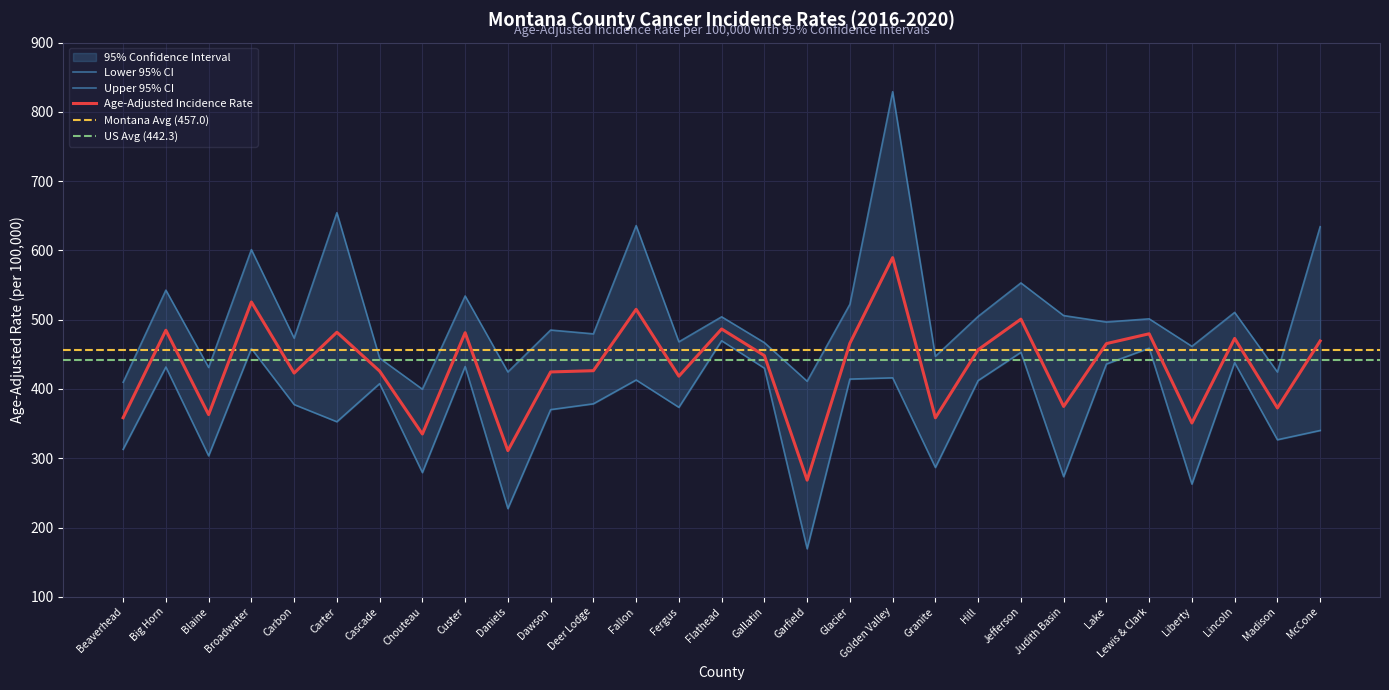

What value does the Lower 95% CI series have at Golden Valley?

416.1